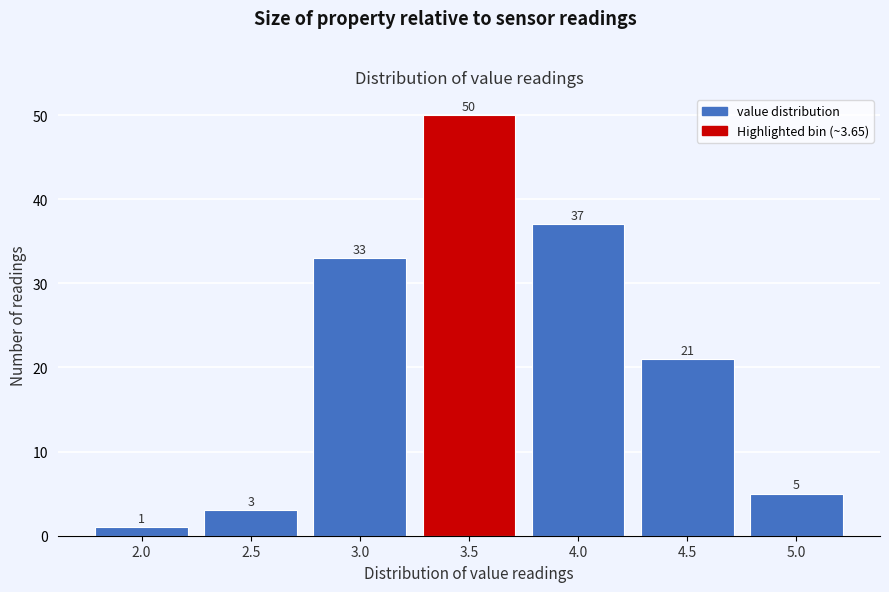

Reading right to left, extract all data points from this chart.

5	21	37	50	33	3	1